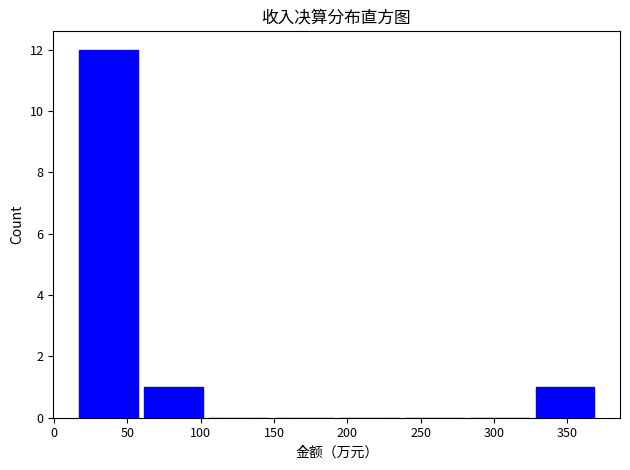

What is the height of the bar covering 15 to 60 on the x-axis? Neither the bar edges nor the heights are printed on the chart, so give them approximately, as read against the axes.

12